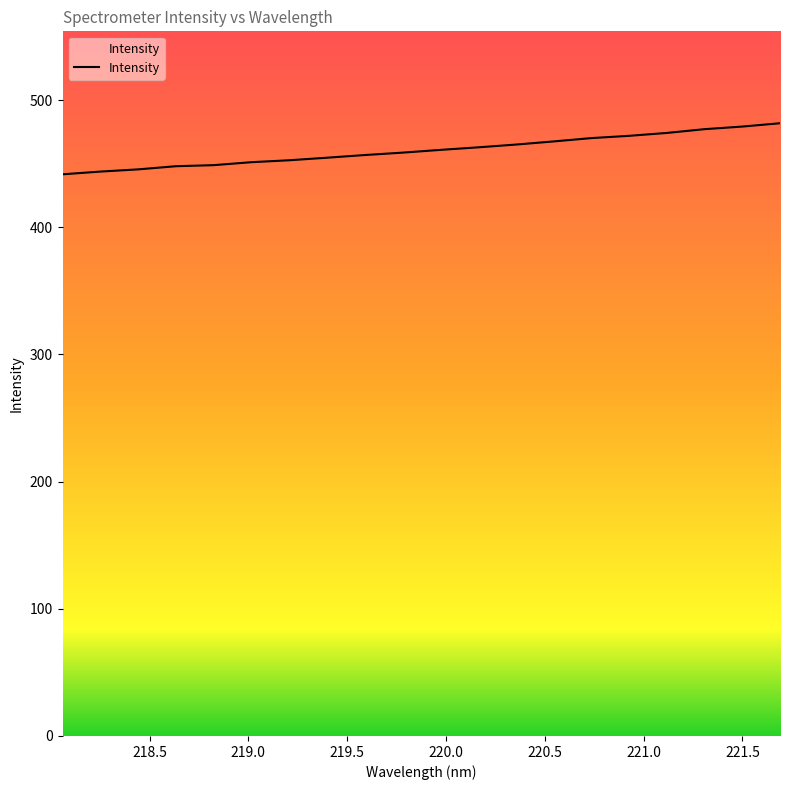

What is the greatest value displayed?

481.8